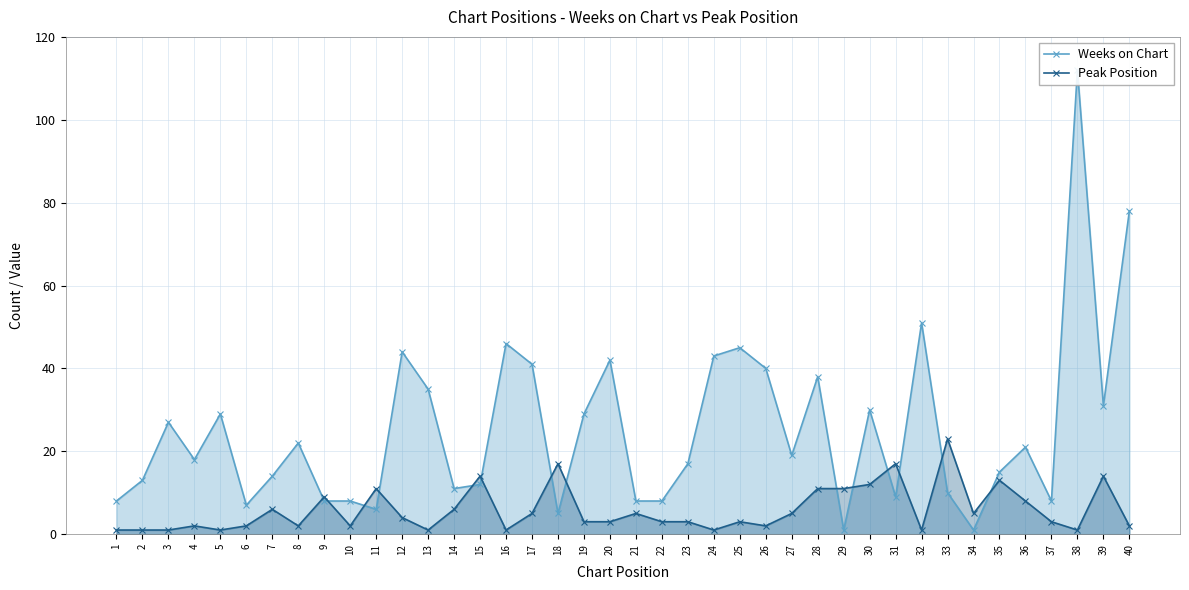

Which has a higher value, 24 or 17?

24